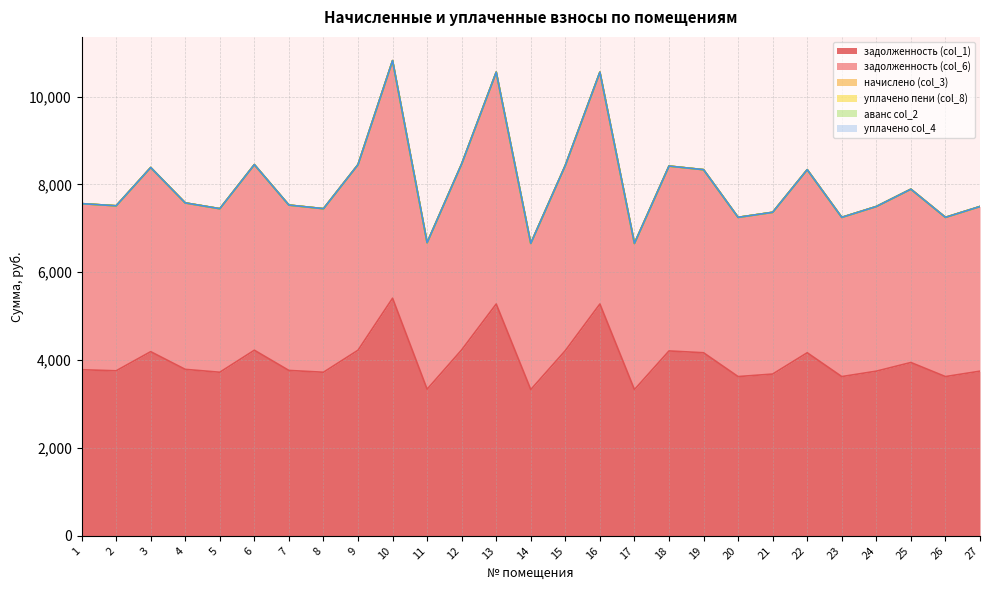

What is the average value of the задолженность (col_1) series?

4005.0